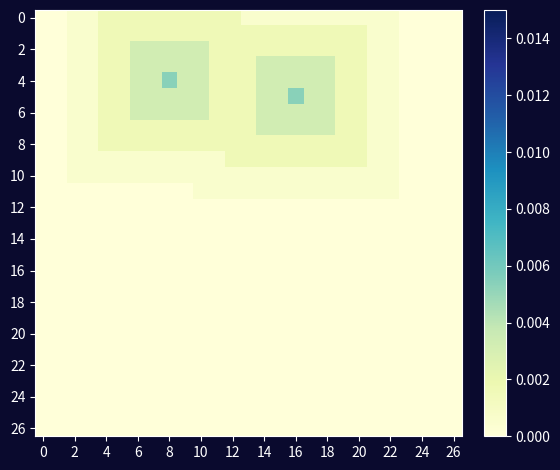

At which category is the sum across all series the highest?

16